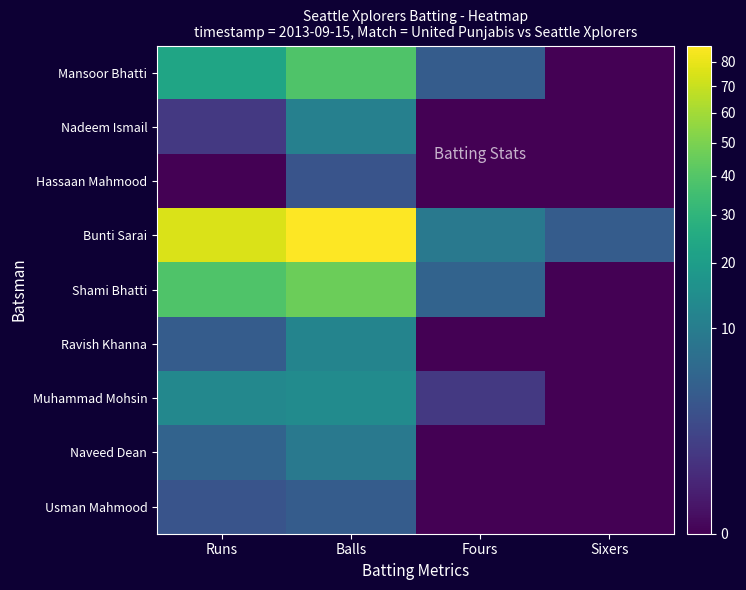

Which series has the widest spread of values?

Bunti Sarai